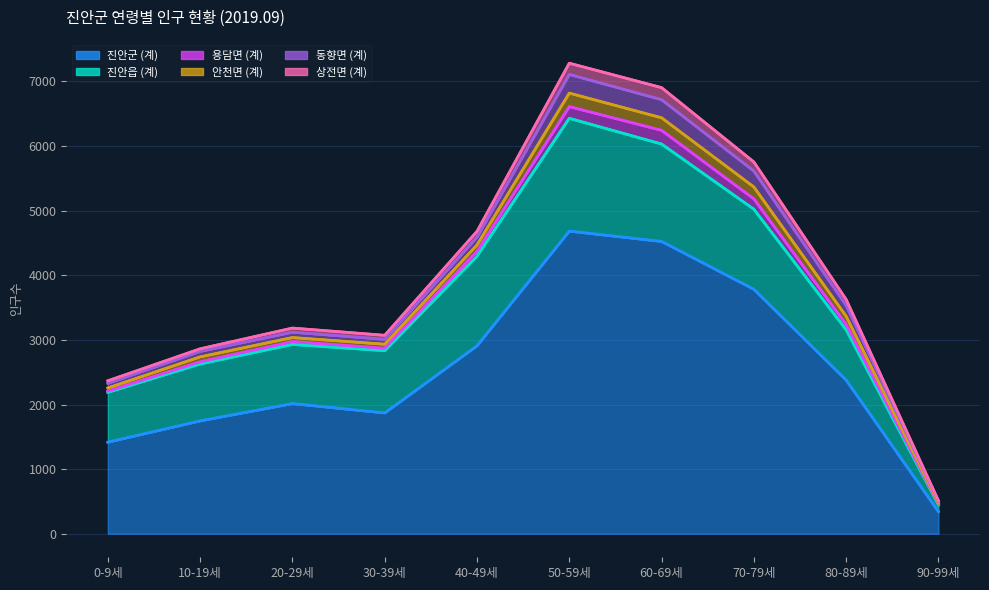

Between which two adjacent categories do 안천면 (계) and 상전면 (계) first intersect?

10-19세 and 20-29세